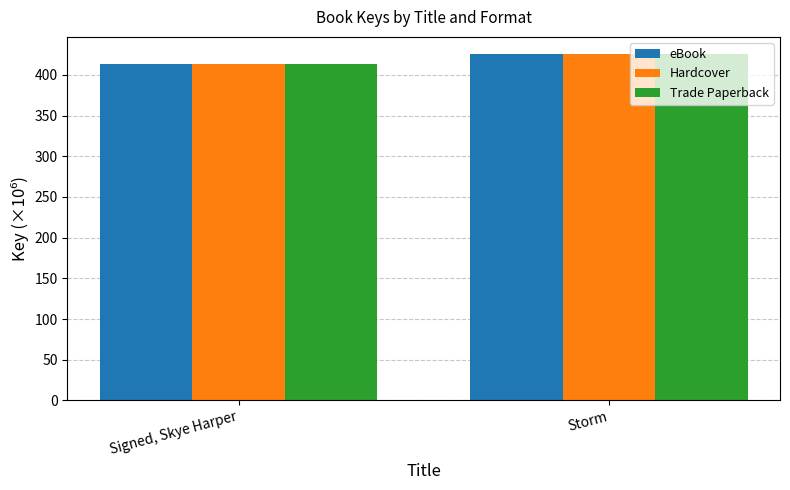

At how many categories does at least one series exceed 416?

1